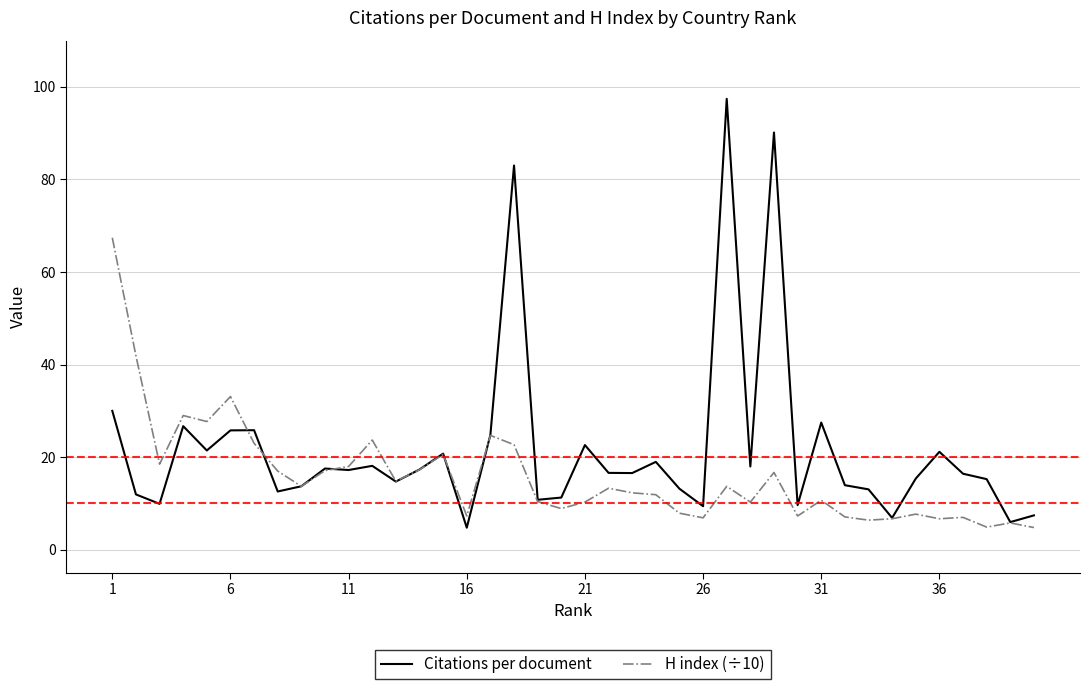

How many categories are shown in the chart?

40